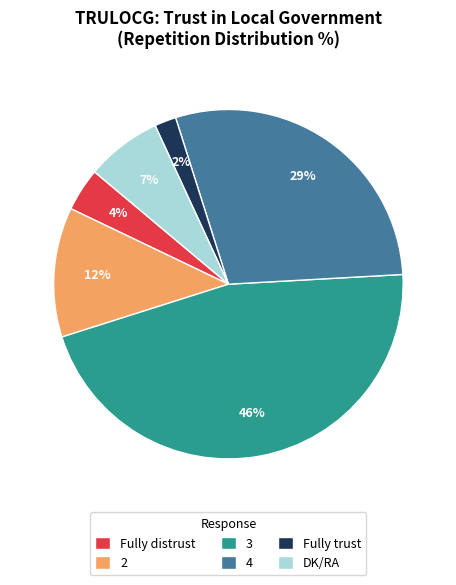

How many segments does this pie chart have?

6